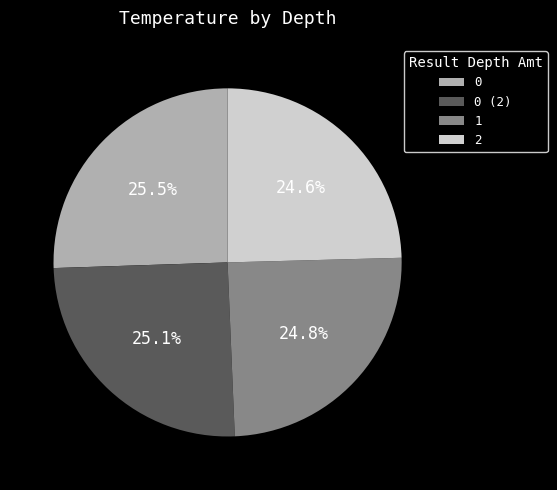

Is there any slice that represents more than half of the pie?

No